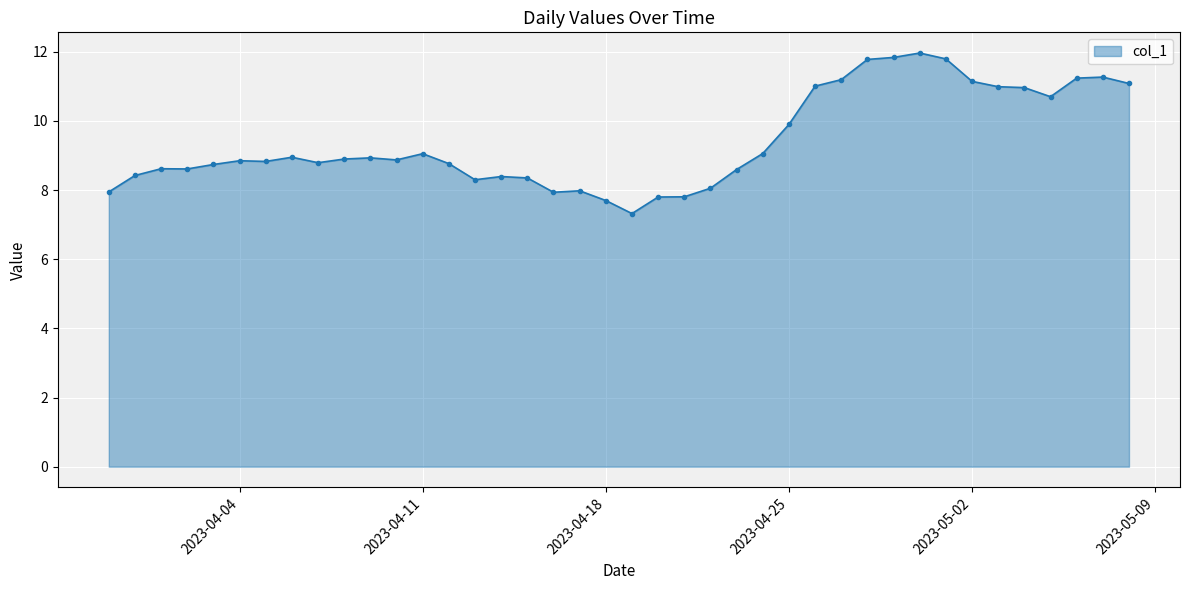

What is the smallest value displayed?

7.3